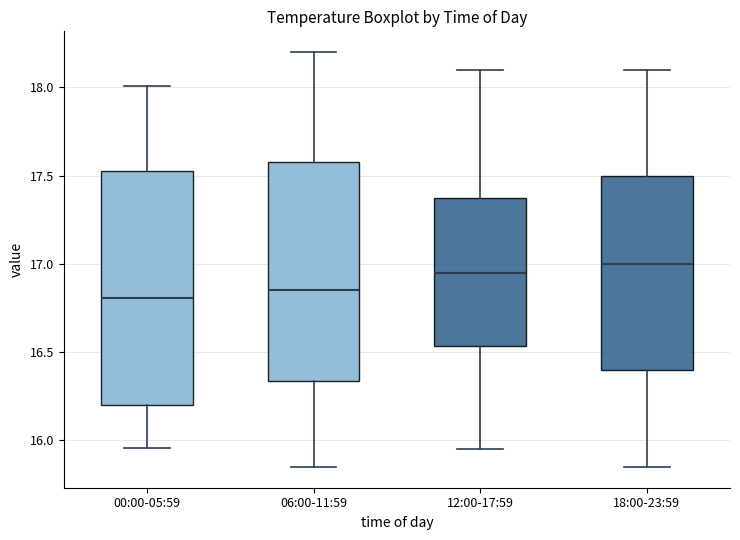

Reading left to right, transcribe this box plot: for each box, give where its median line is, the range the box spans, and where its two whiskers end, as read against the y-axis. The values are not printed on the chart, so give them approximately, as read against the axis.

00:00-05:59: median 16.80, box 16.20 to 17.55, whiskers 15.95 to 18.00
06:00-11:59: median 16.85, box 16.35 to 17.60, whiskers 15.85 to 18.20
12:00-17:59: median 16.95, box 16.55 to 17.40, whiskers 15.95 to 18.10
18:00-23:59: median 17.00, box 16.40 to 17.50, whiskers 15.85 to 18.10